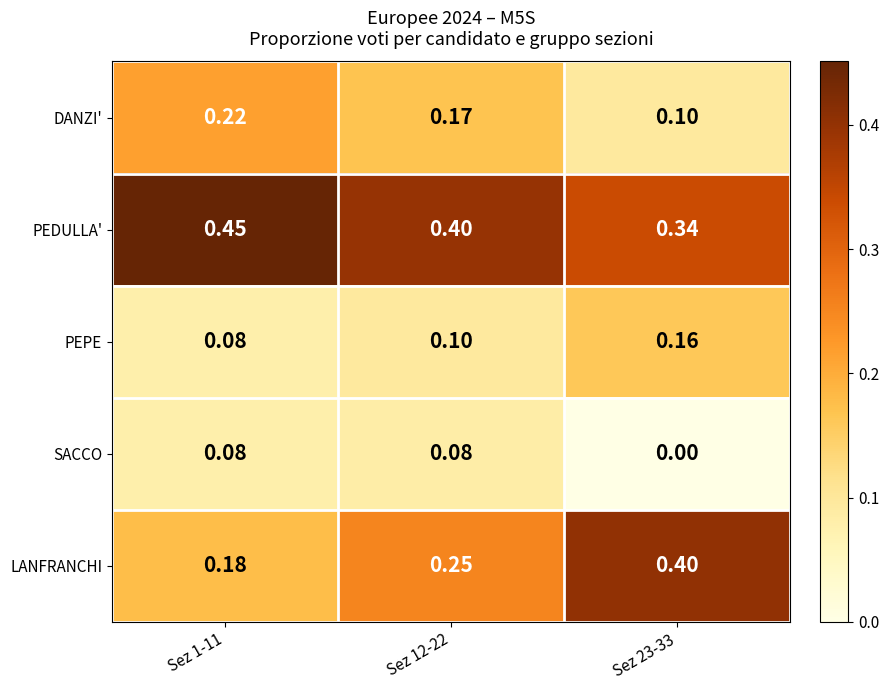

Which series changed the most between Sez 1-11 and Sez 12-22?

LANFRANCHI